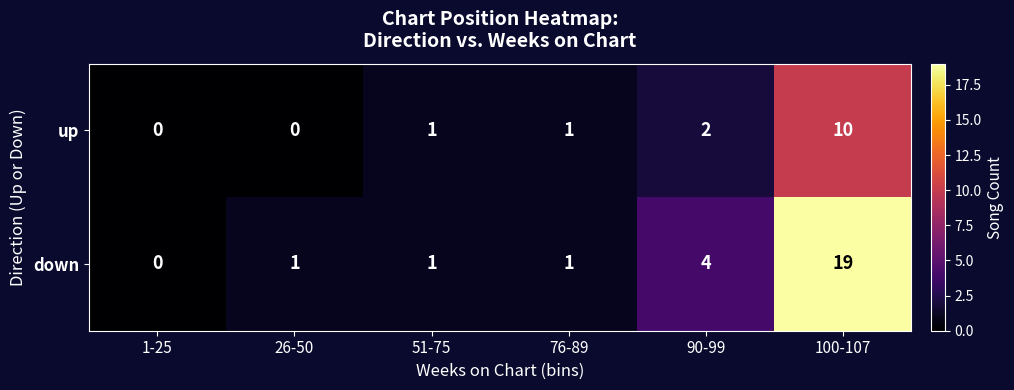

Which series has the widest spread of values?

down